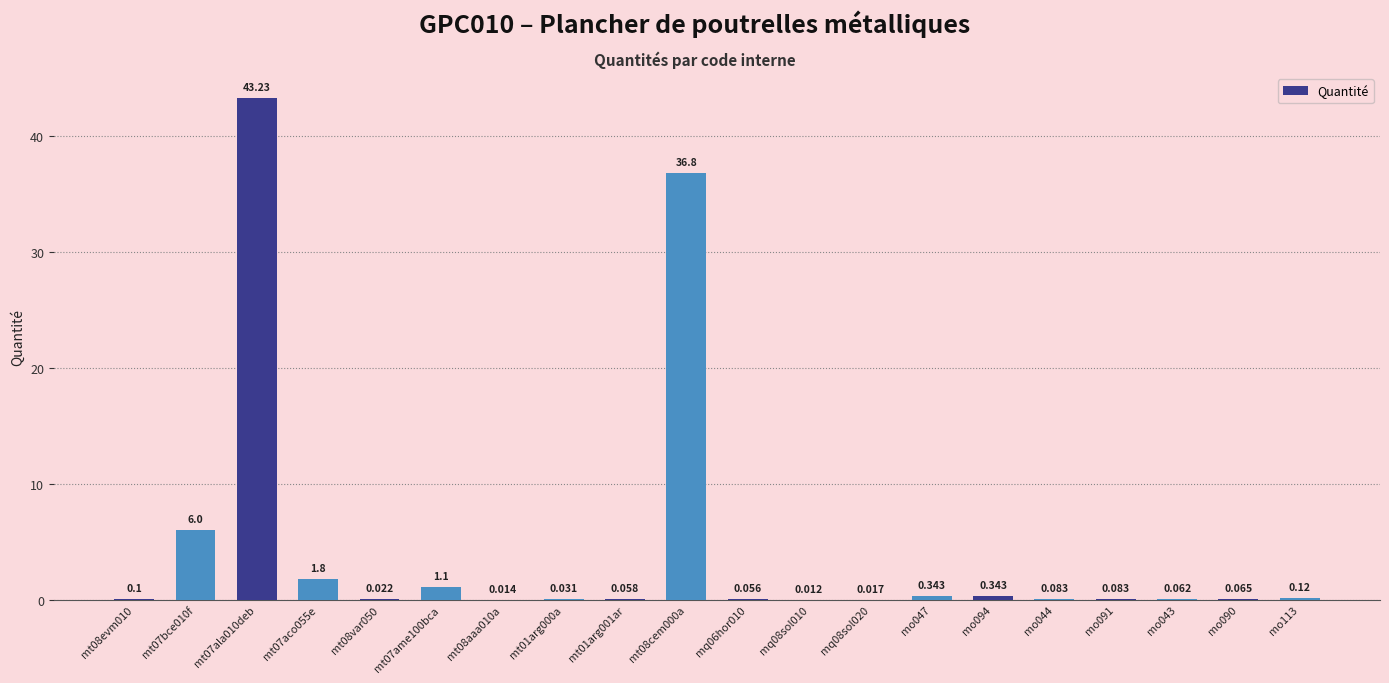

What is the average value?

4.5